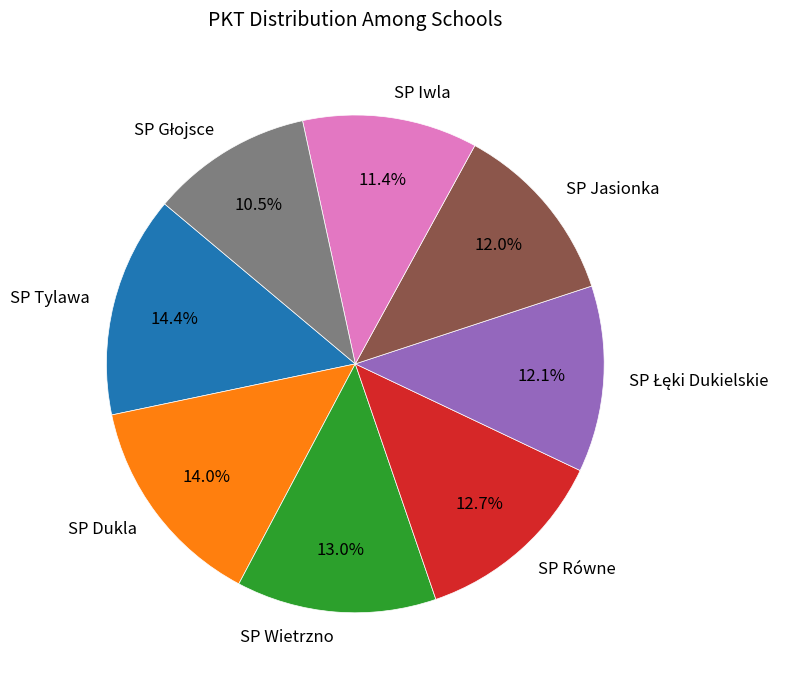

Which has a higher value, SP Jasionka or SP Równe?

SP Równe